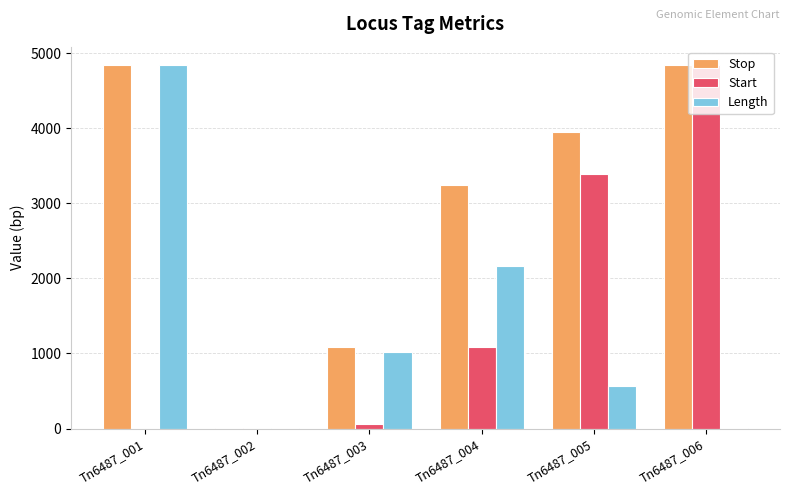

Does the chart contain stacked bars?

No